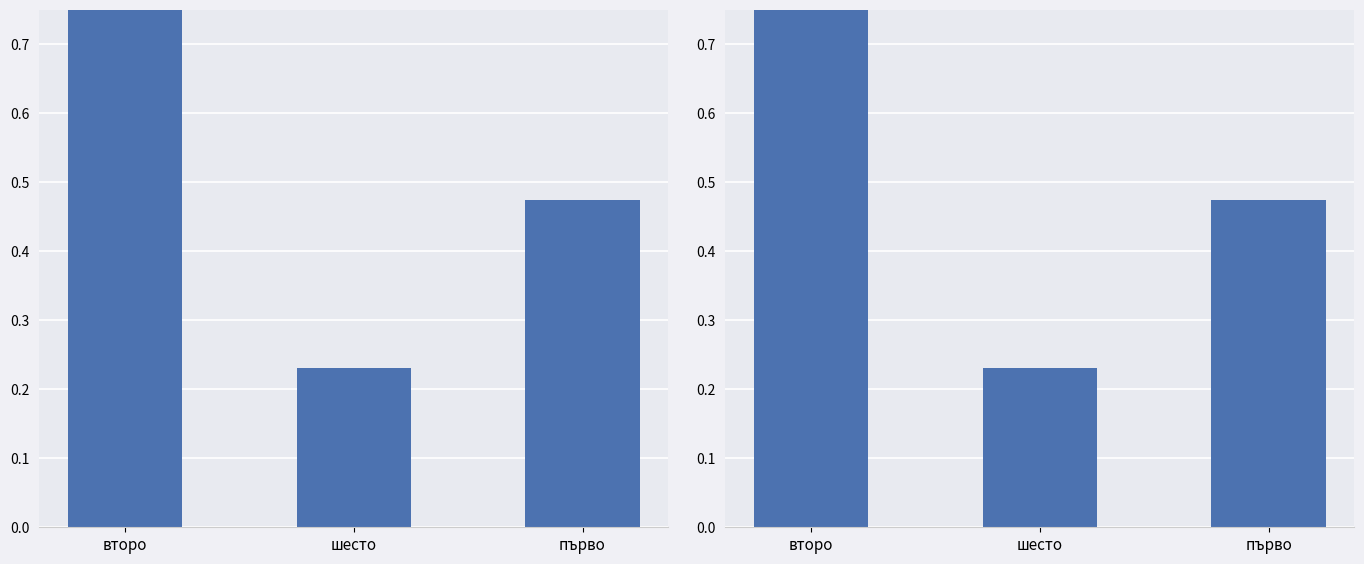

What position from the right is шесто?

2